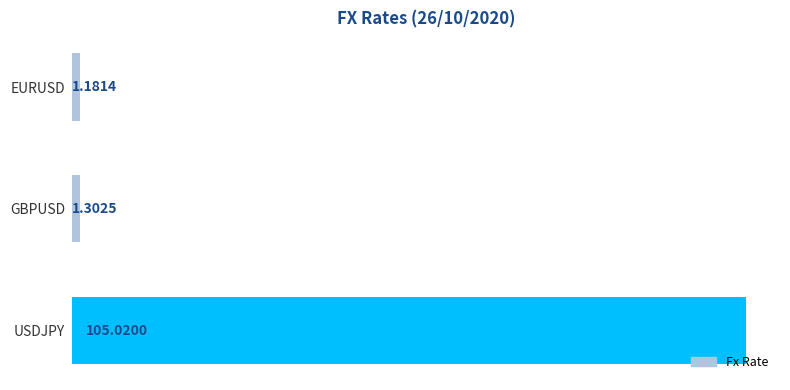

Does the chart contain stacked bars?

No